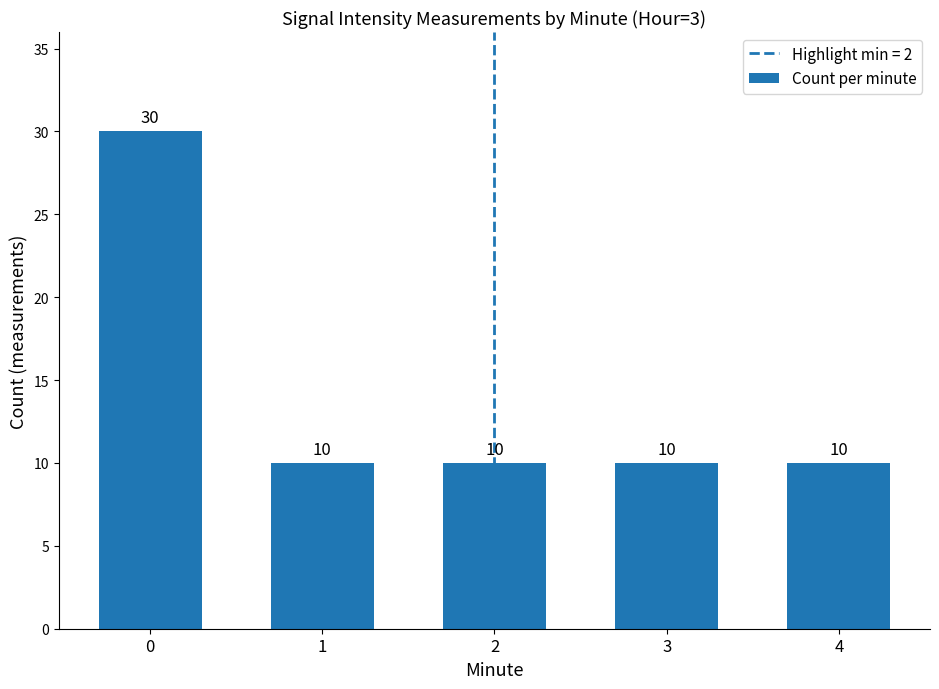

What is the ratio of the value at 3 to the value at 4?

1.0